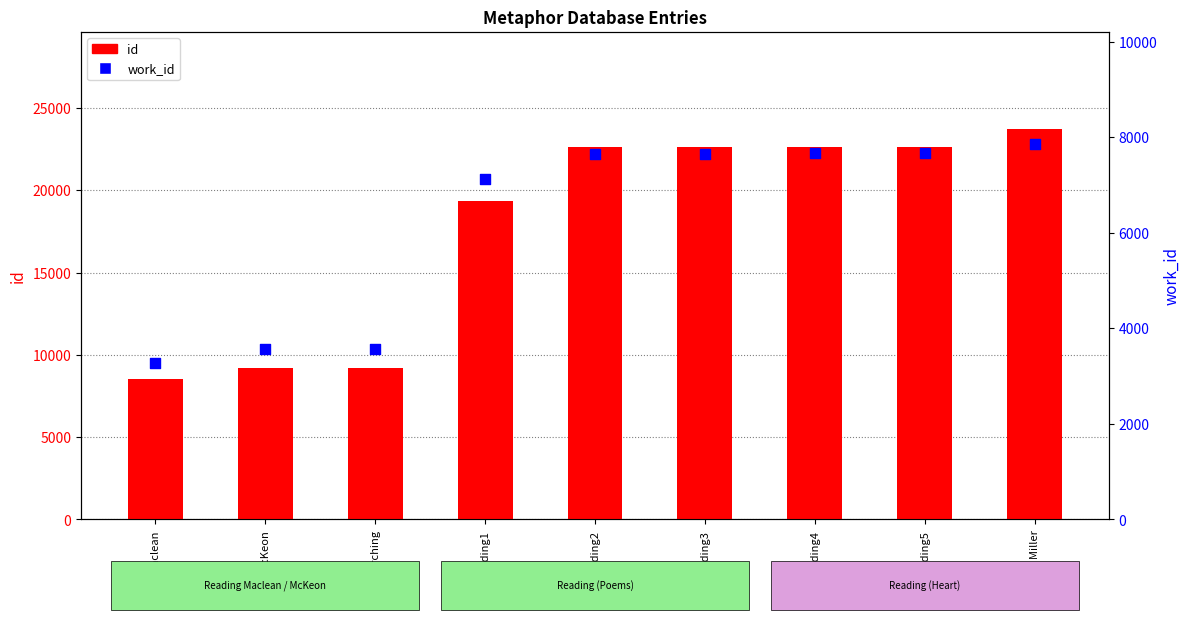

What are all the series names shown in the legend?

id, work_id